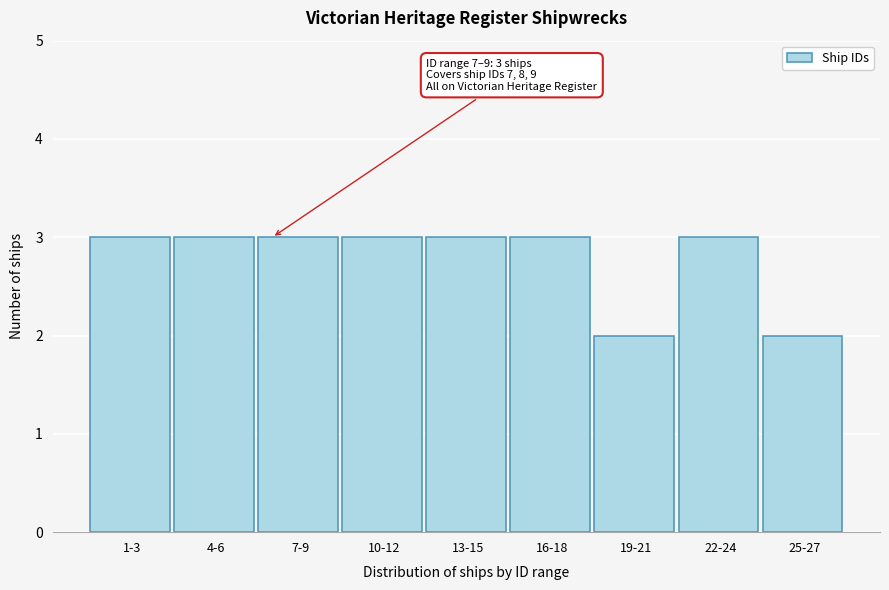

Reading left to right, list all the values displayed in this chart.

3	3	3	3	3	3	2	3	2